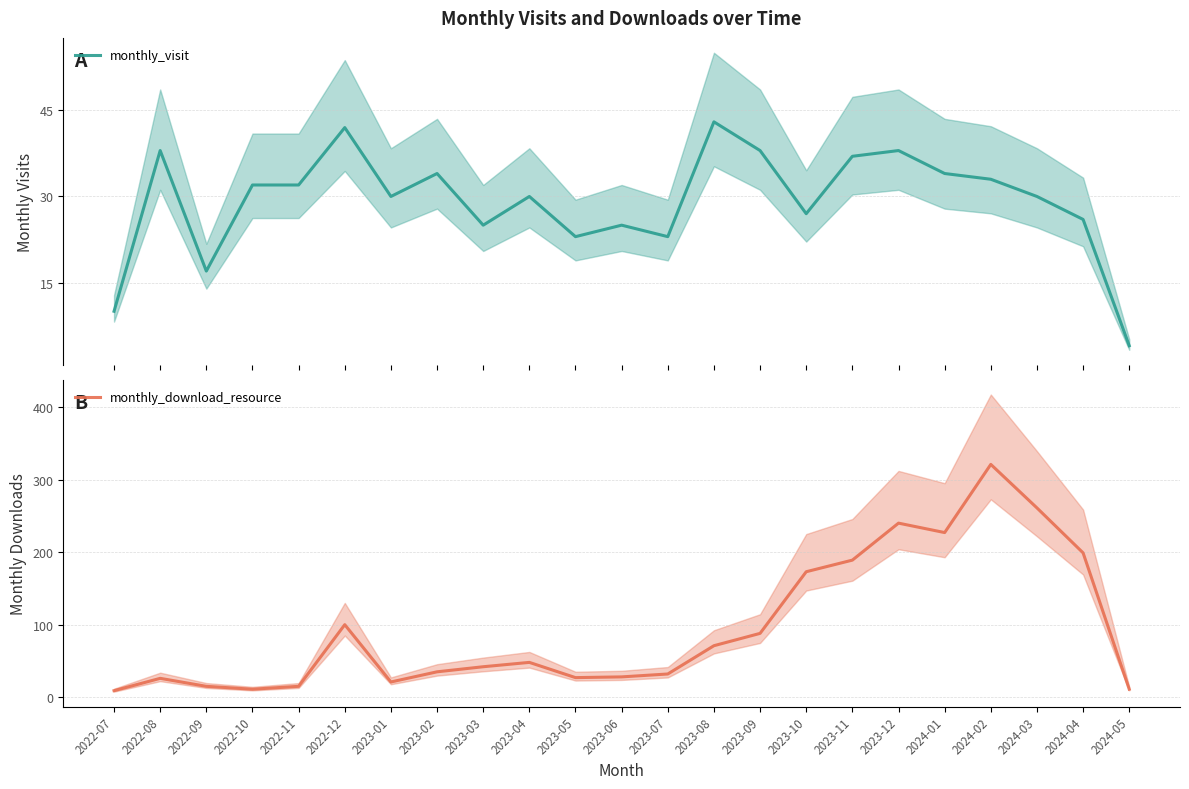

What is the spread (max minus min) of values at 2024-02?

288